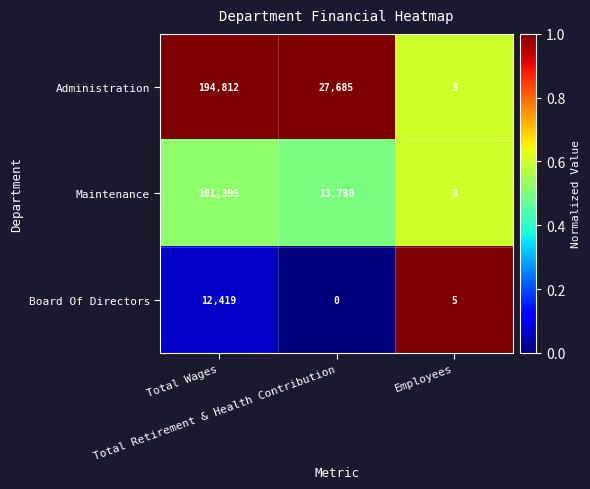

Which series has the largest total across all categories?

Administration